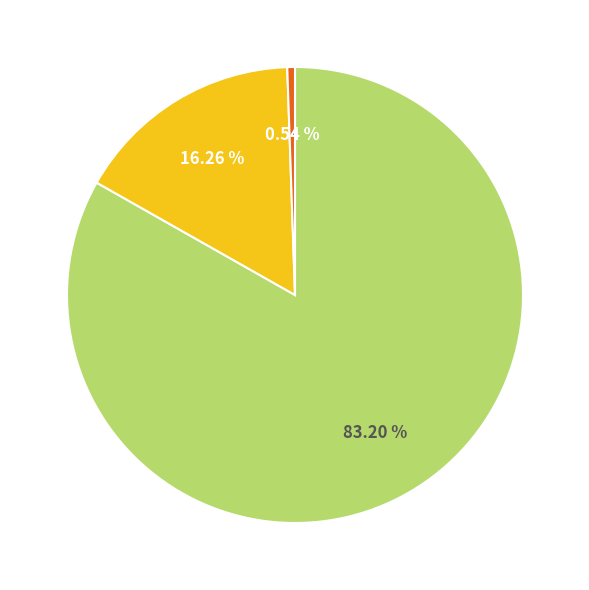

Does any single category account for the majority?

Yes